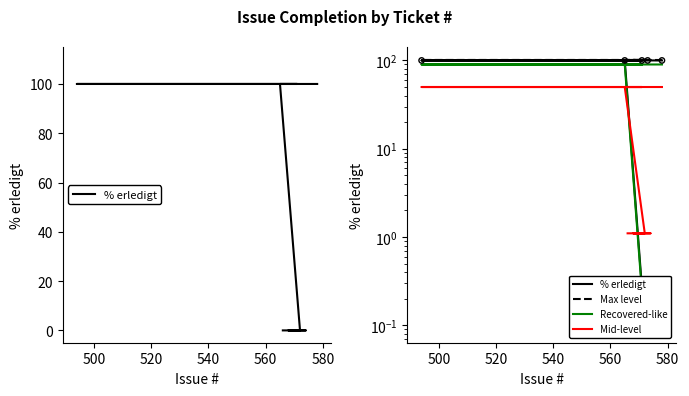

Is the value of Max level at 8 greater than the value of % erledigt at 520?

Yes